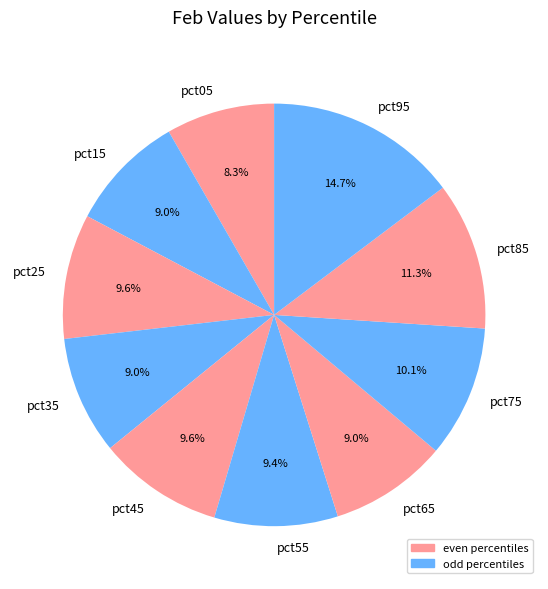

What is the largest slice in the pie chart?

pct95